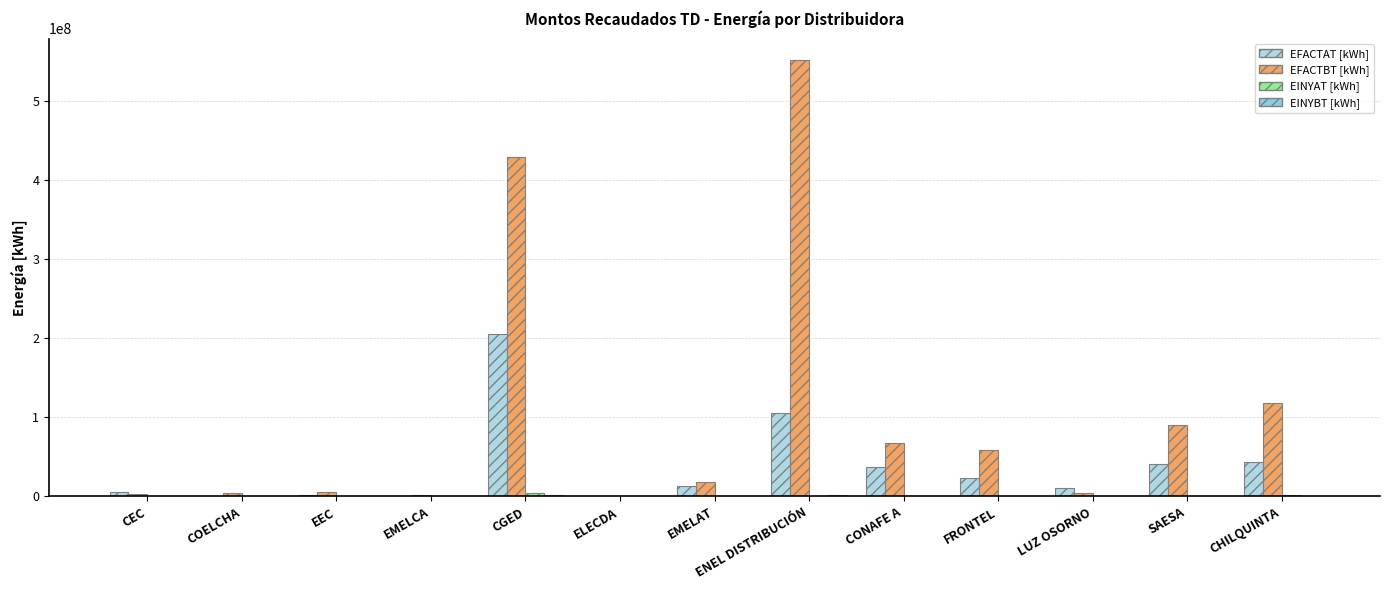

Rank the series at CGED from highest to lowest value.

EFACTBT [kWh], EFACTAT [kWh], EINYAT [kWh], EINYBT [kWh]